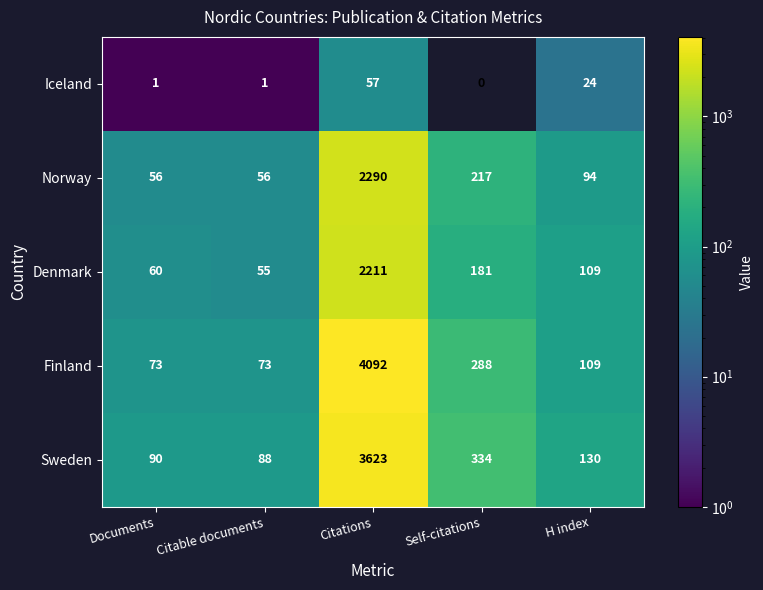

Which series has the widest spread of values?

Finland